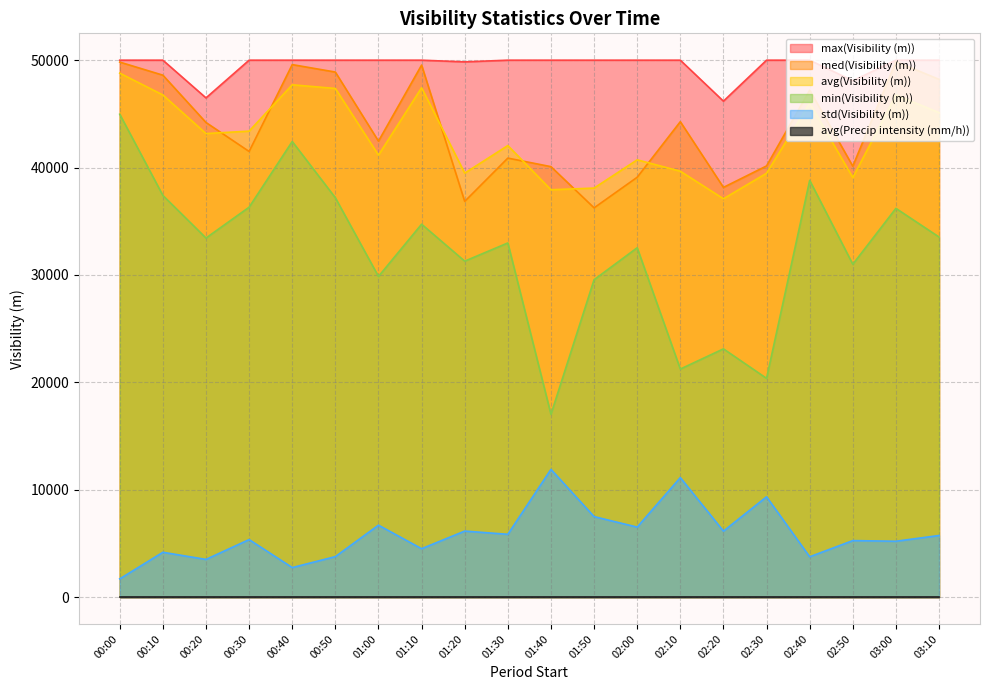

Is it true that max(Visibility (m)) equals 31340 at 02:50?

False